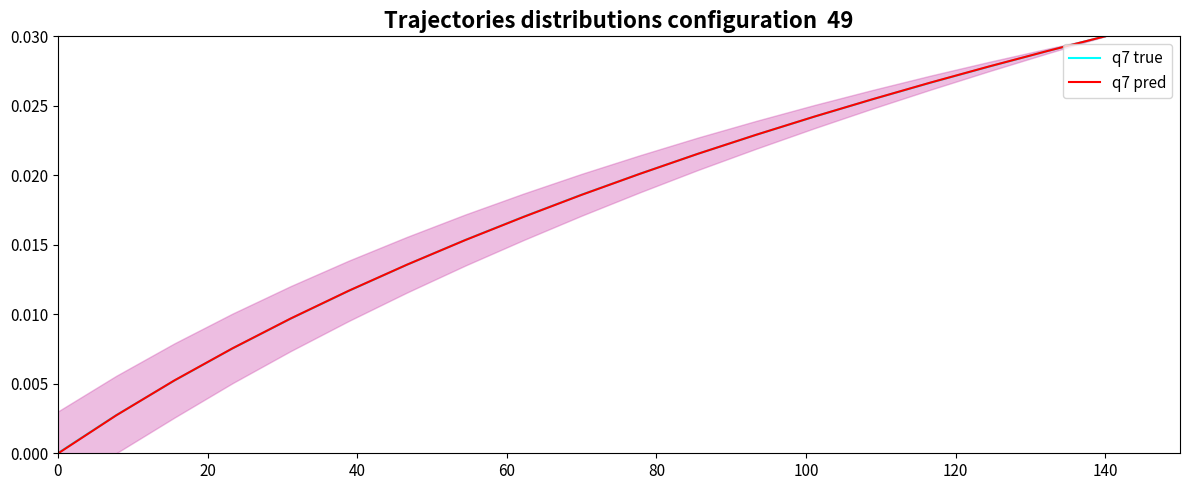

At which label does q7 pred reach its peak?

140